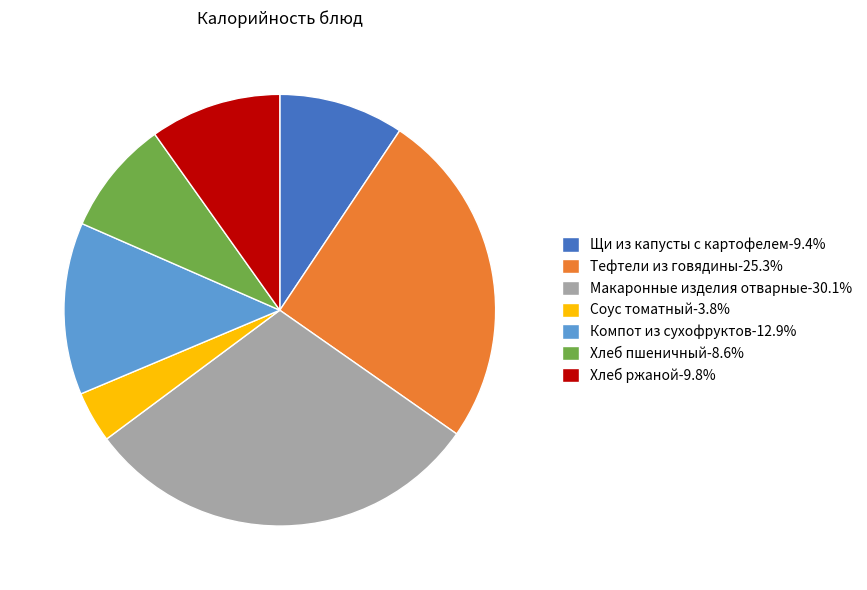

Between Соус томатный and Хлеб пшеничный, which is larger?

Хлеб пшеничный